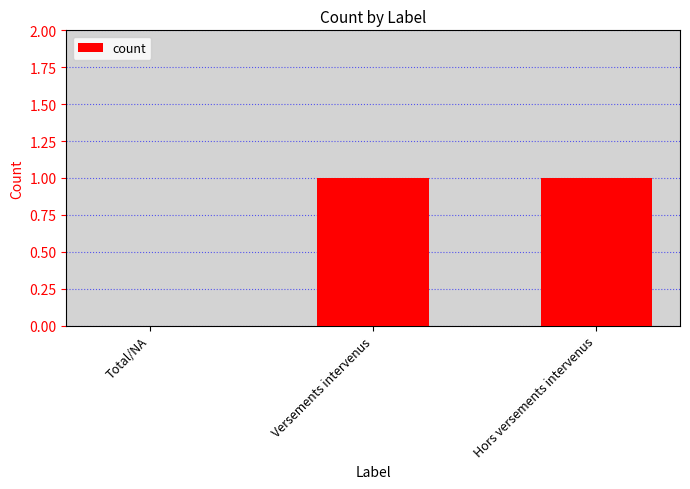

Which has a higher value, Versements intervenus or Total/NA?

Versements intervenus